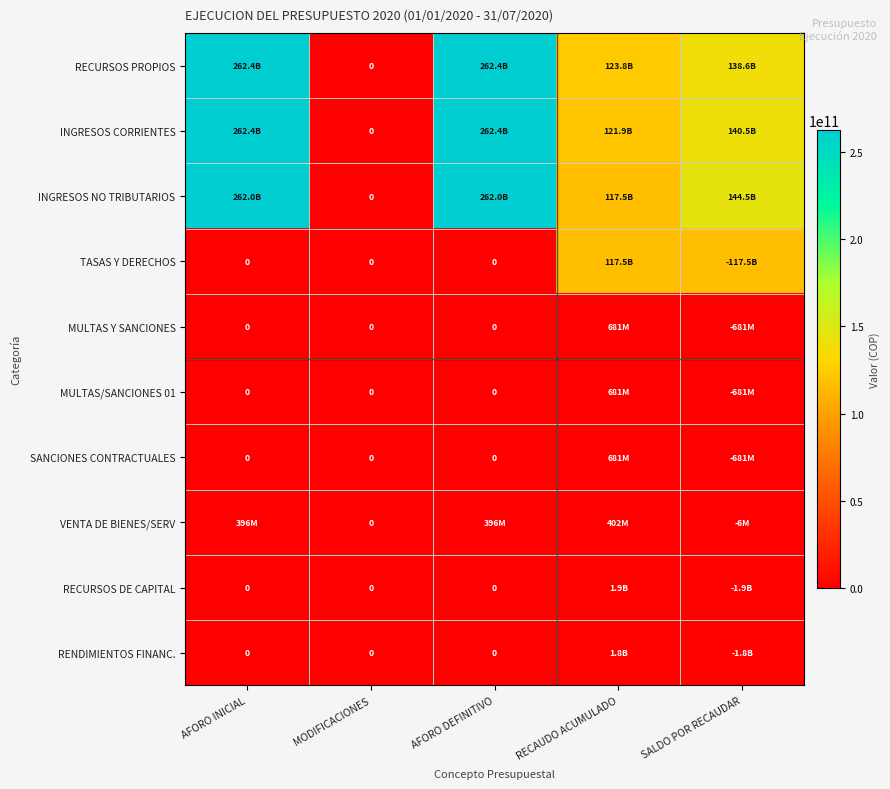

True or false: VENTA DE BIENES/SERV has a value of 141673448.6 at MODIFICACIONES.

False